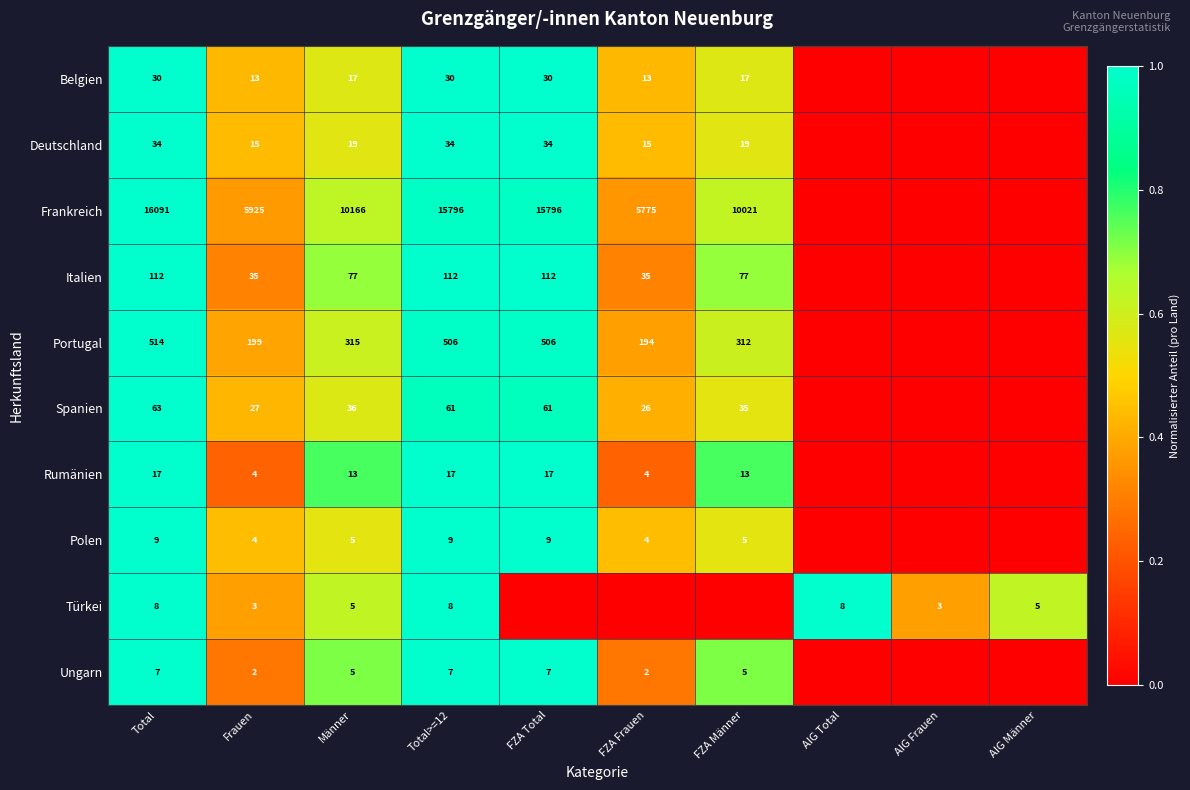

Is the value of Portugal at AIG Männer greater than the value of Belgien at AIG Frauen?

No